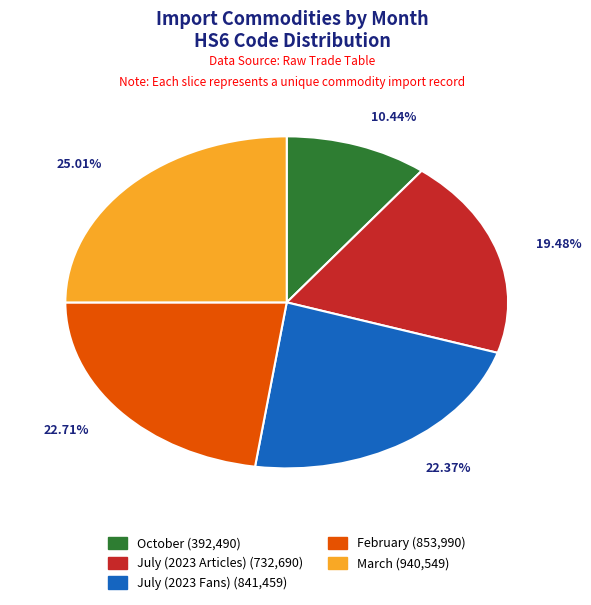

To the nearest percent, what is the combined percentage of July (2023 Articles) and March?

44%